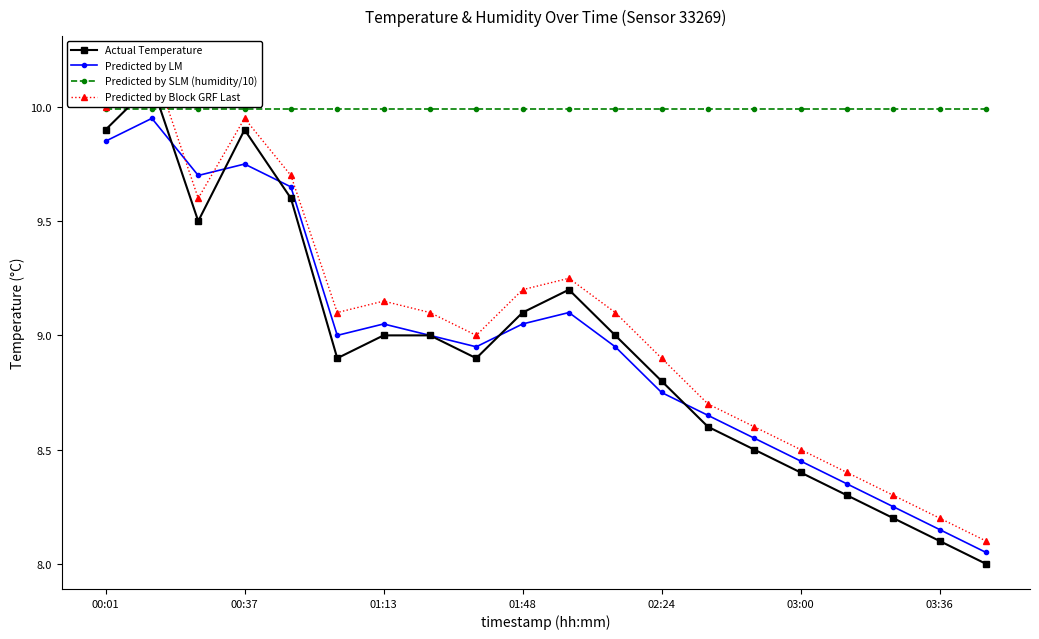

At which label does Predicted by SLM (humidity/10) reach its minimum?

00:01